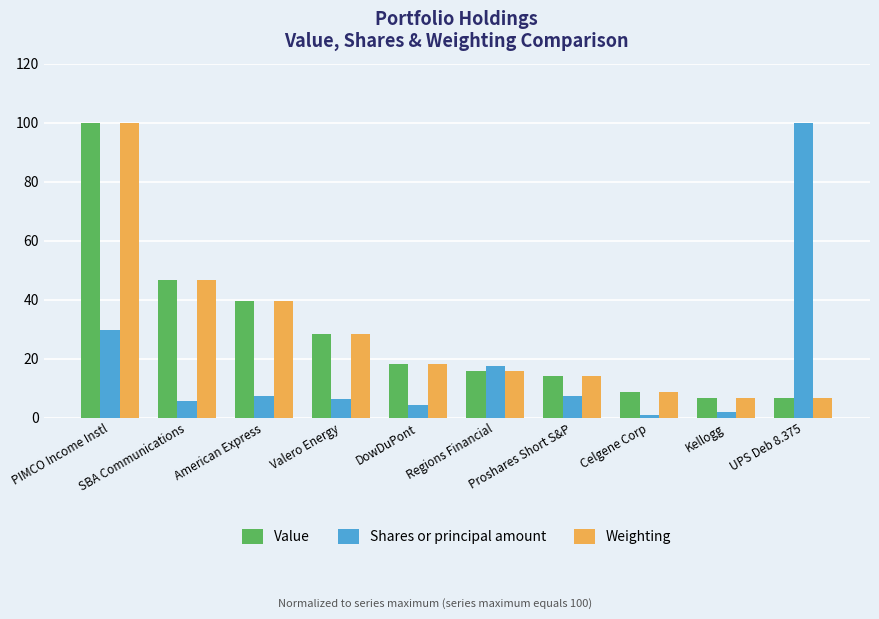

Which series has the widest spread of values?

Shares or principal amount